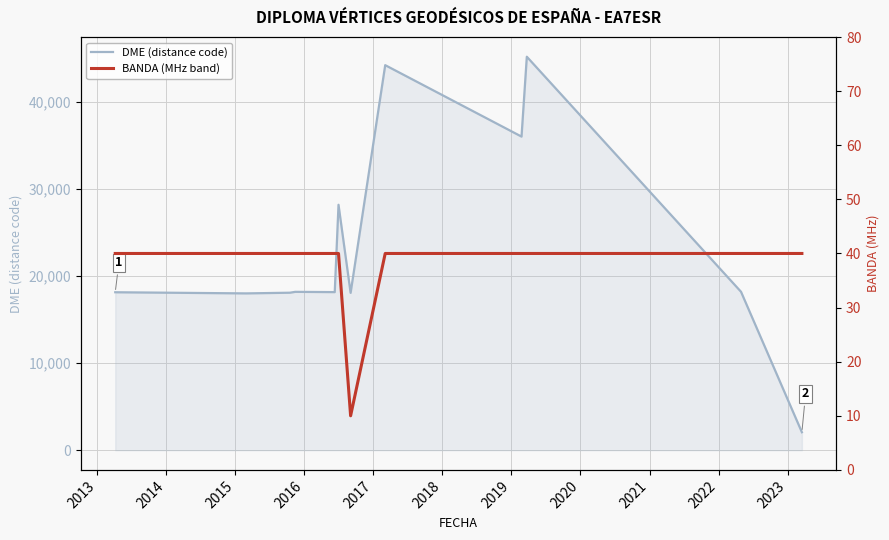

True or false: DME (distance code) and BANDA (MHz band) intersect in this chart.

False